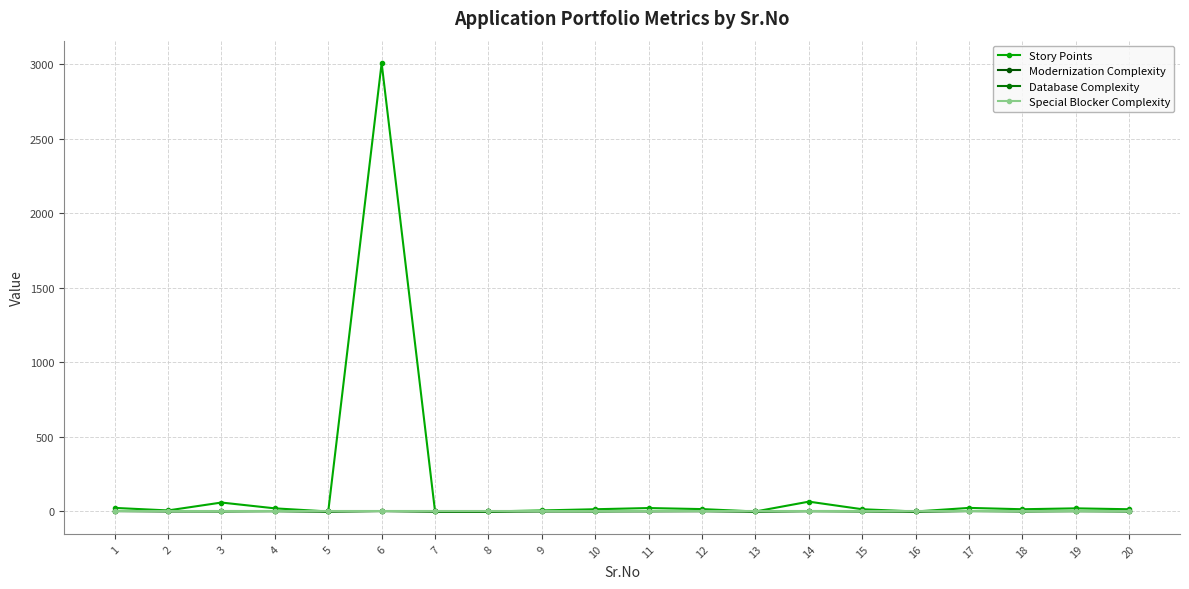

Does the chart display data point markers on the line(s)?

Yes